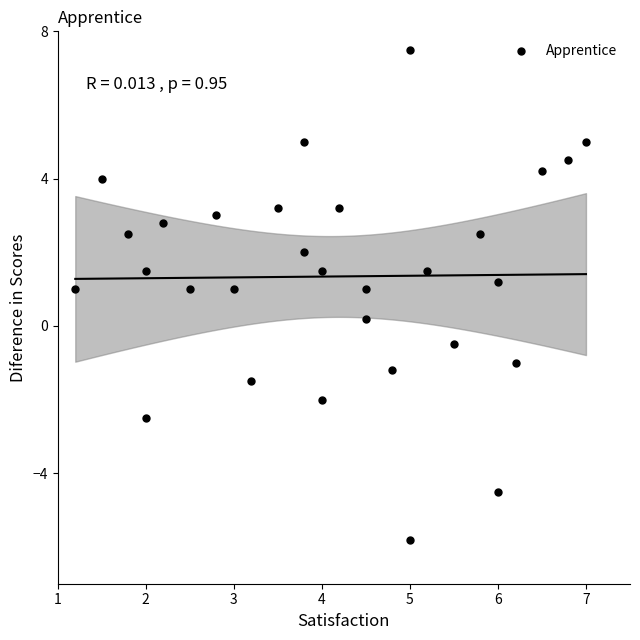

What is the range of Y values (max minus min)?

13.3